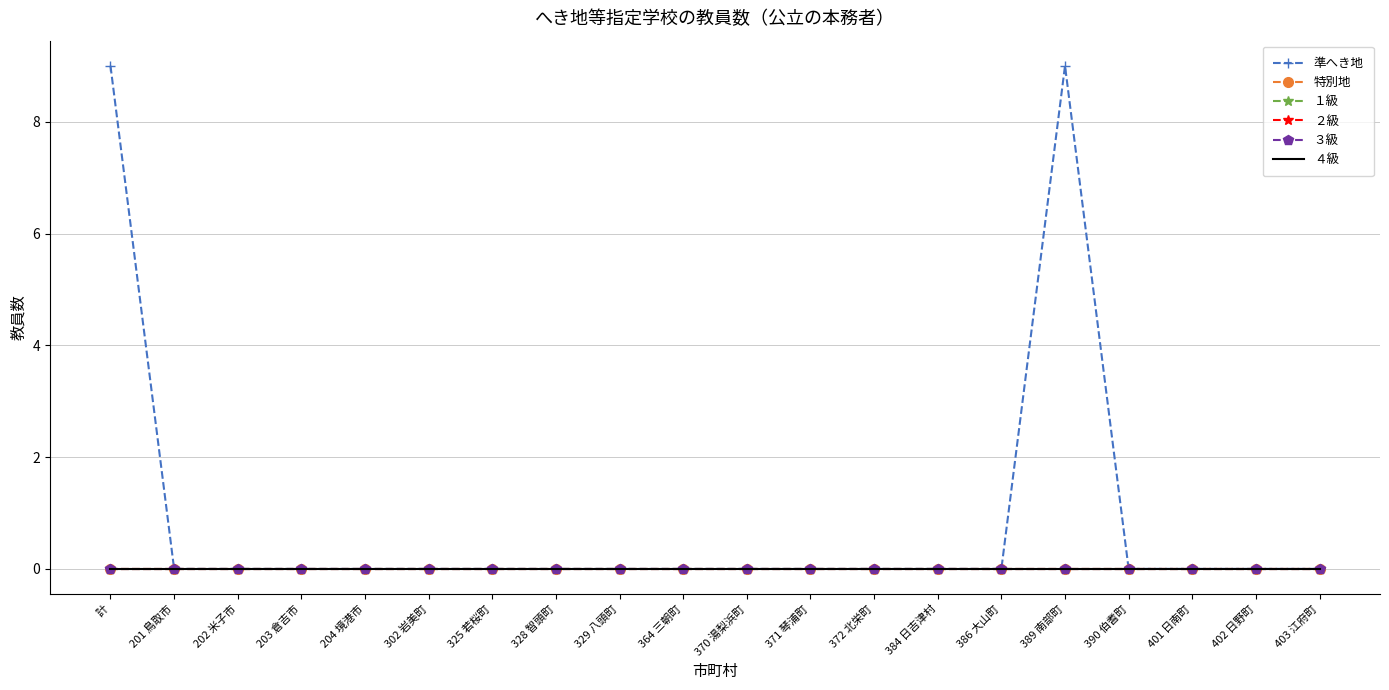

What is the maximum value shown in the chart?

9